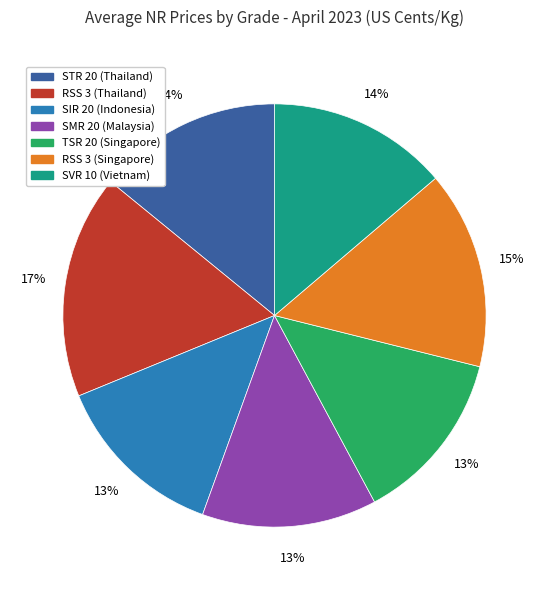

Is it true that TSR 20 (Singapore) is 1% of the pie?

False